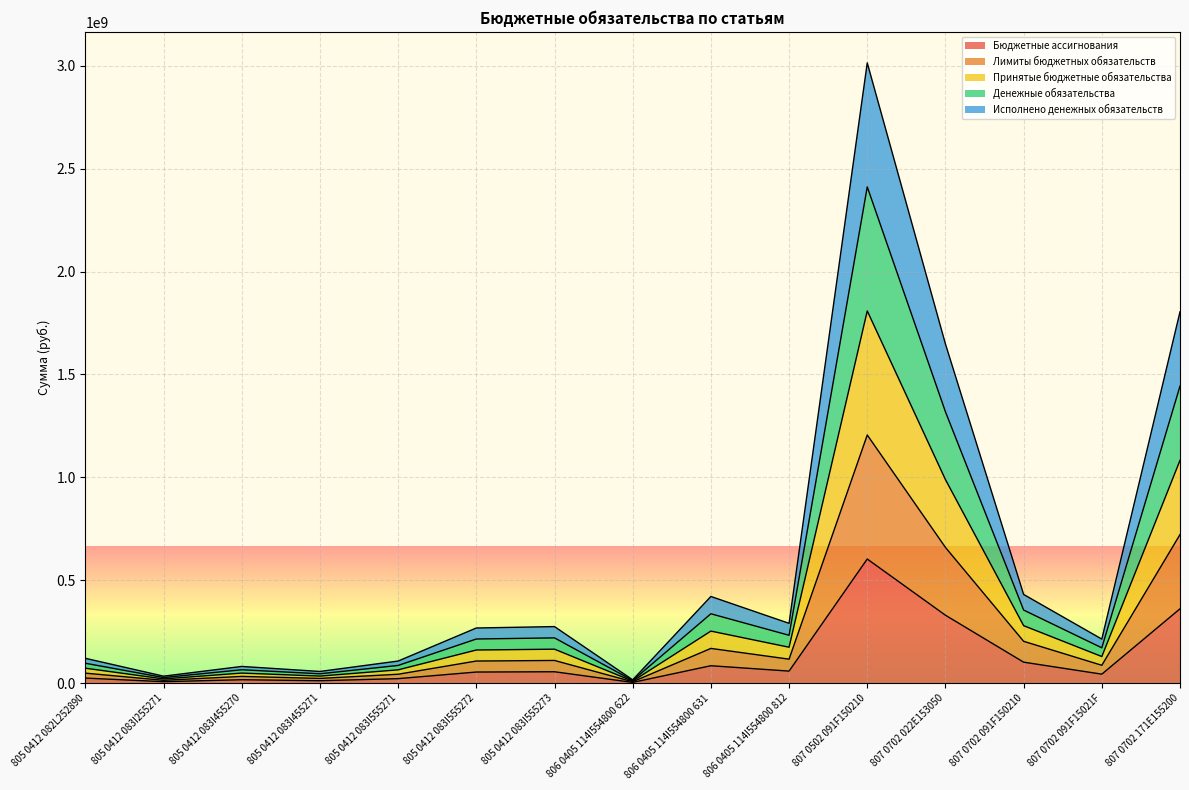

Which category has the lowest value in the Лимиты бюджетных обязательств series?

806 0405 114I554800 622